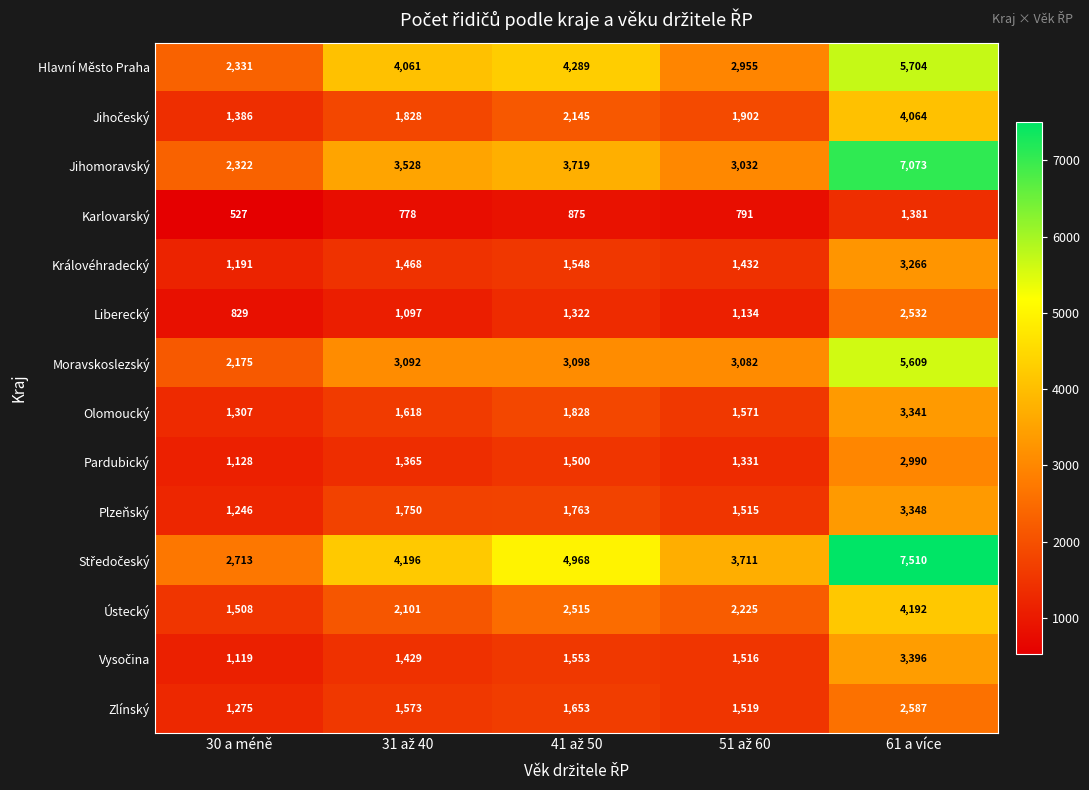

True or false: Plzeňský has a value of 1246 at 30 a méně.

True